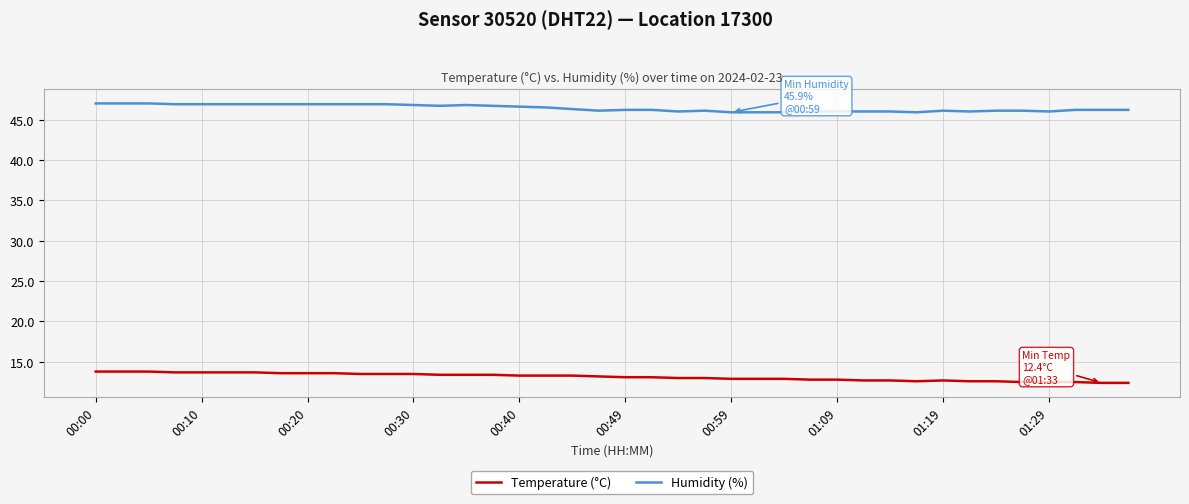

Which series has the largest total across all categories?

Humidity (%)